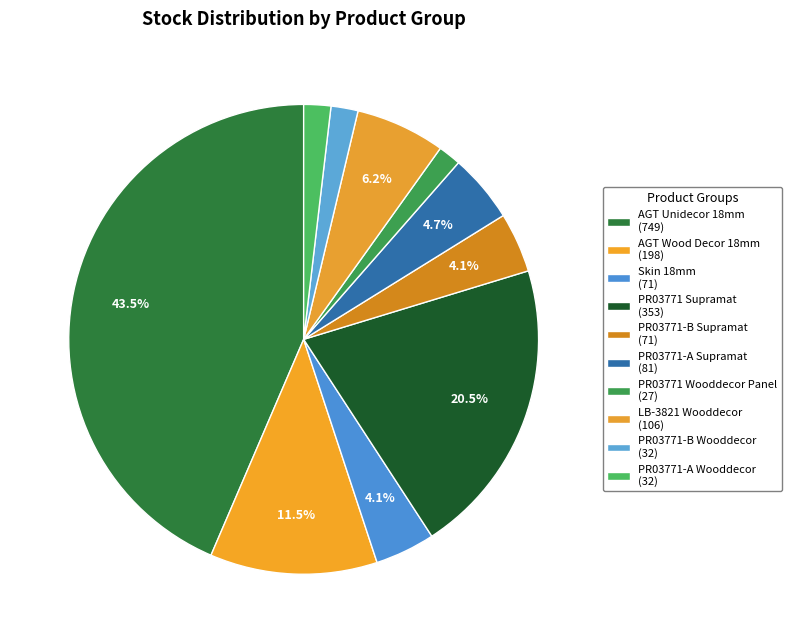

Count the number of slices in the pie.

10